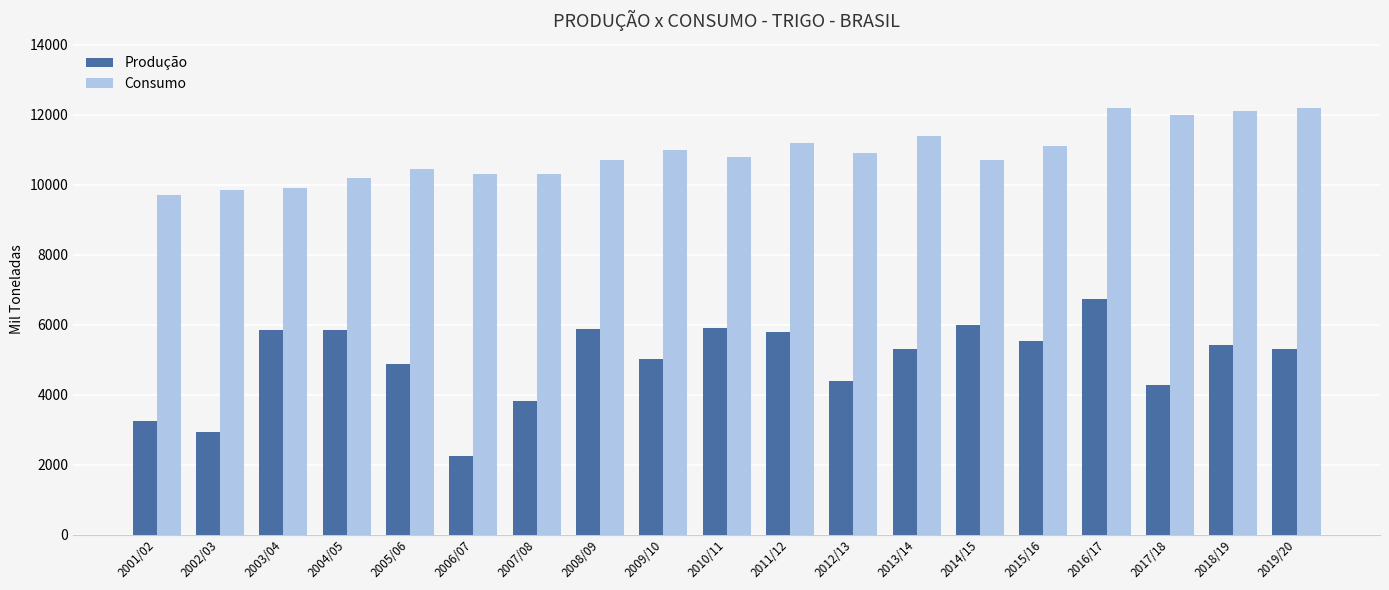

What is the value of the Produção bar at the 19th from the left?

5300